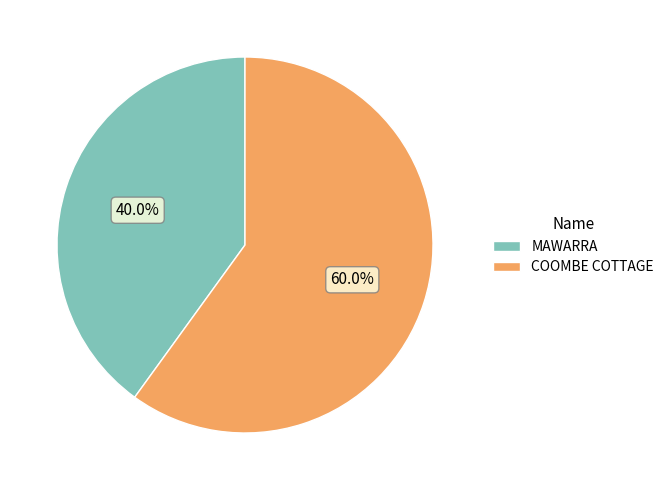

To the nearest percent, what is the difference between the largest and smallest slice percentages?

20%